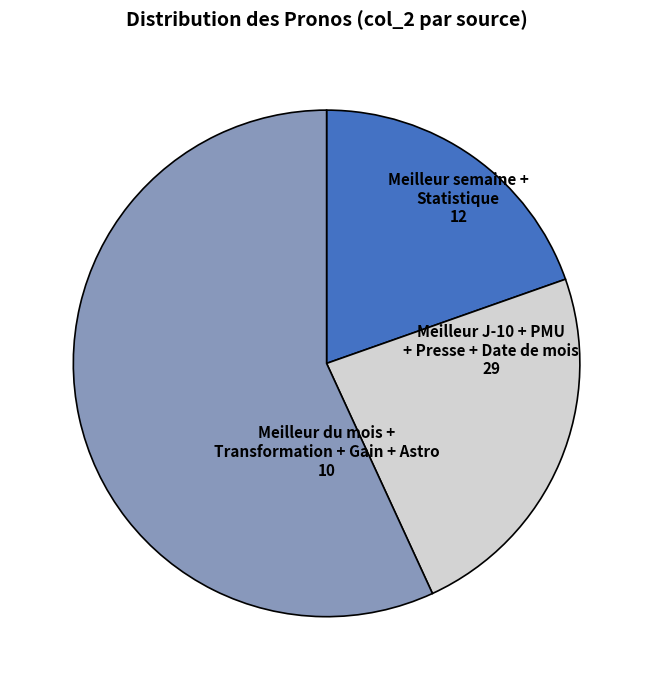

Rank the categories by value from lowest to highest.

Meilleur du mois + Transformation + Gain + Astro, Meilleur semaine + Statistique, Meilleur J-10 + PMU + Presse + Date de mois